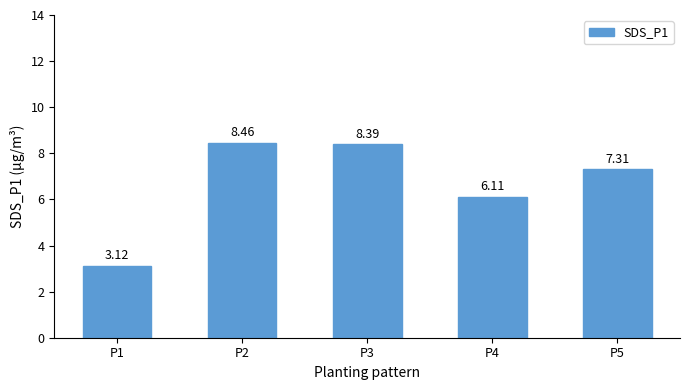

Count the number of data series in this chart.

1